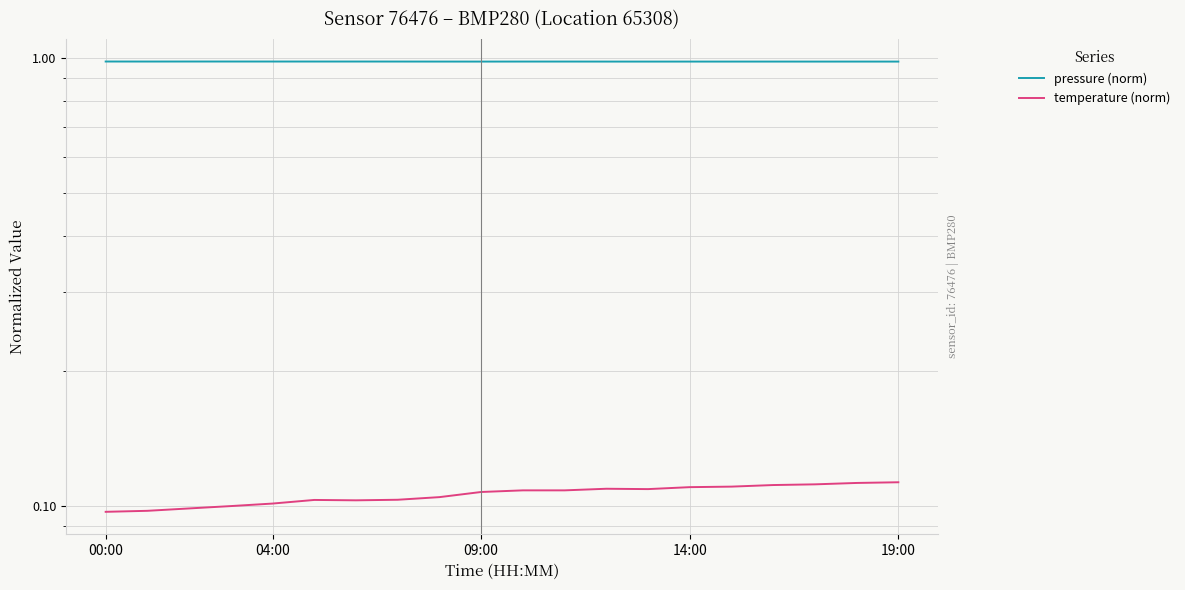

How many interior local peaks does the pressure (norm) series have?

6